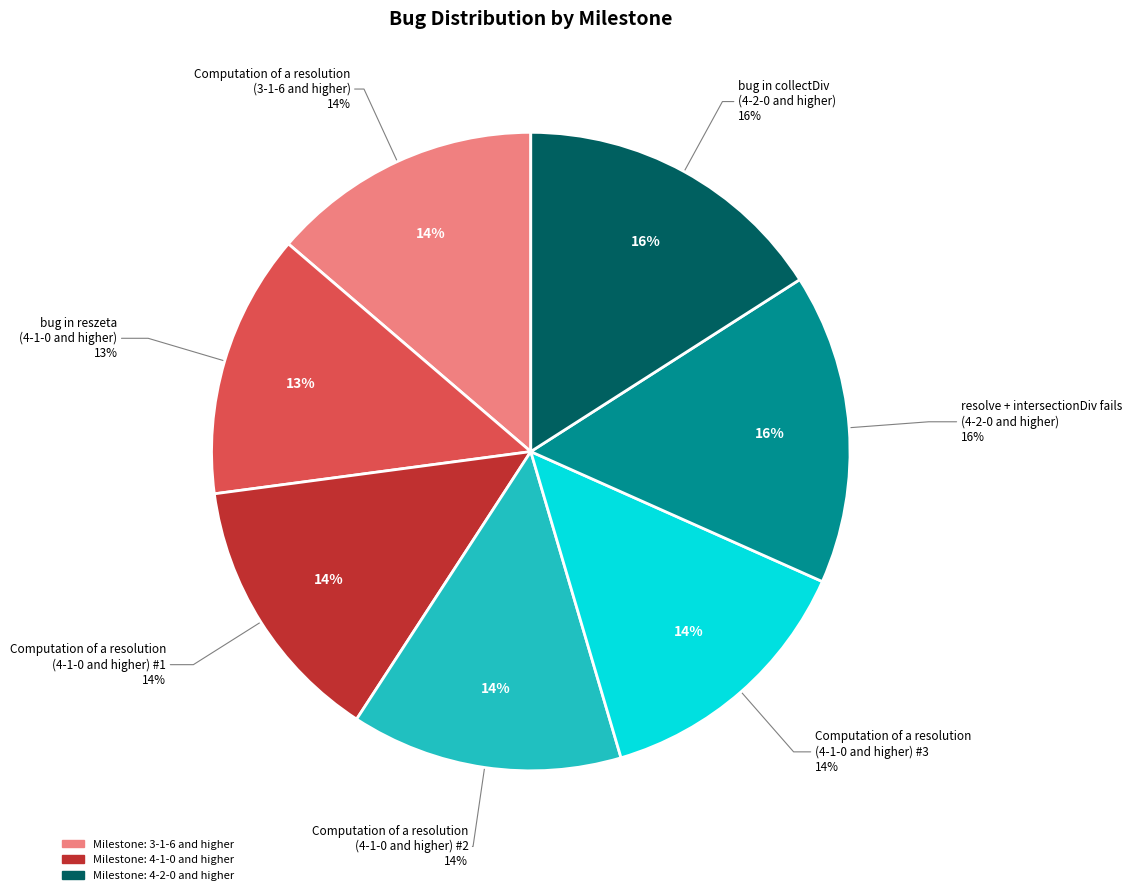

What is the smallest slice in the pie chart?

bug in reszeta
(4-1-0 and higher)